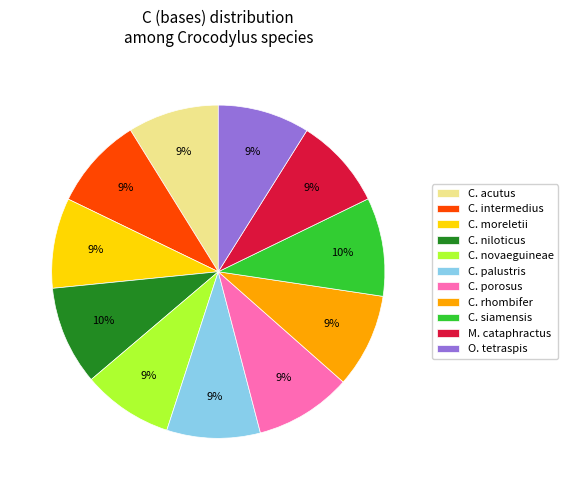

Is there a majority slice in this chart?

No